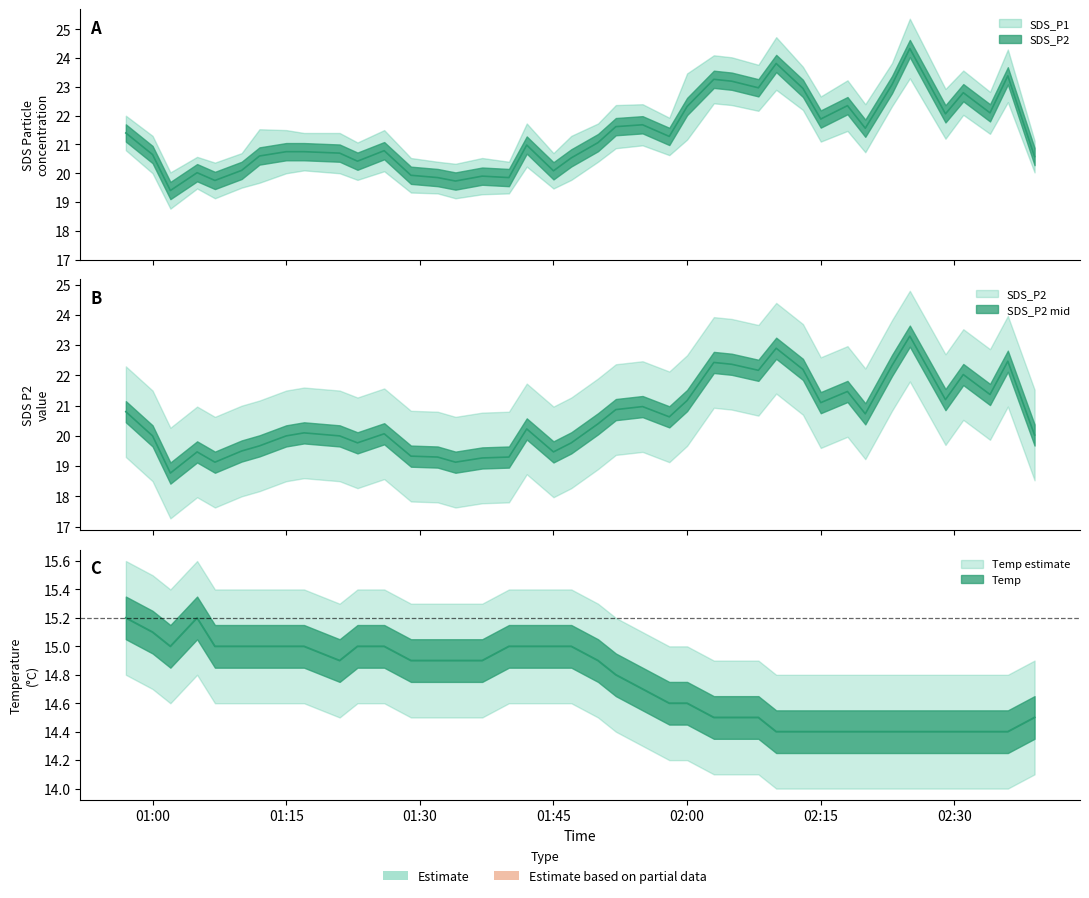

What is the difference between the maximum and minimum values in the SDS_P1 series?

4.9